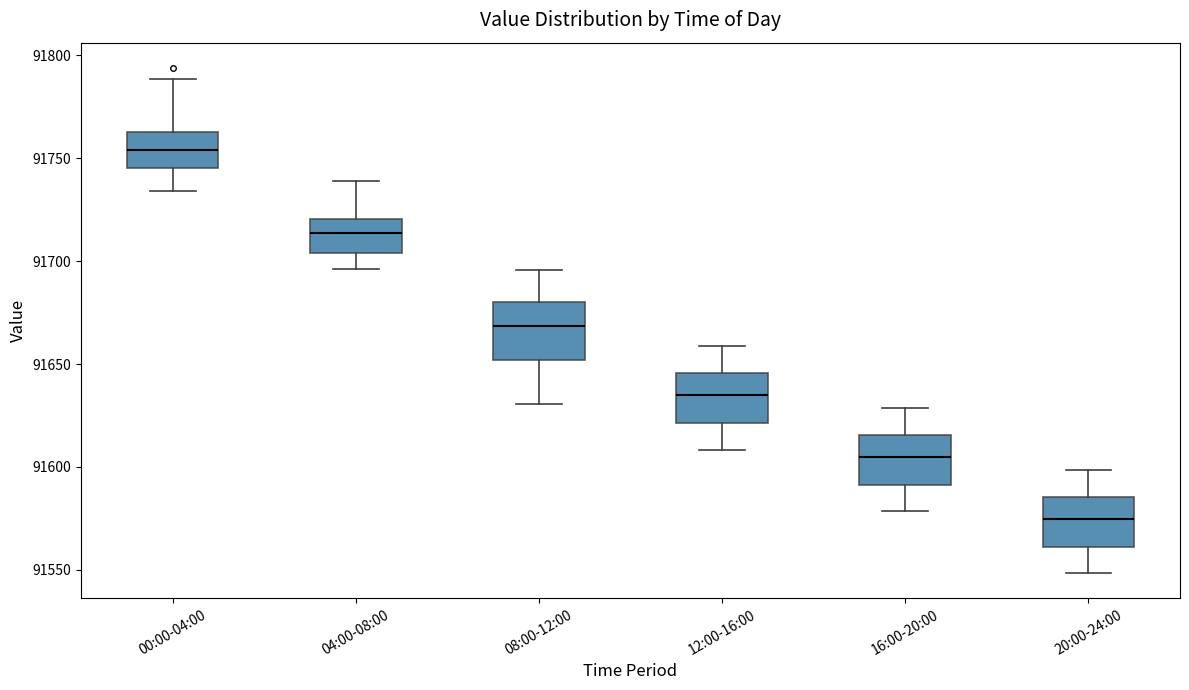

Reading left to right, read every box against the y-axis: the position of its median line, the range the box covers, and the ends of its whiskers. The values are not printed on the chart, so give them approximately, as read against the axis.

00:00-04:00: median 91755, box 91745 to 91765, whiskers 91735 to 91790
04:00-08:00: median 91715, box 91705 to 91720, whiskers 91695 to 91740
08:00-12:00: median 91670, box 91650 to 91680, whiskers 91630 to 91695
12:00-16:00: median 91635, box 91620 to 91645, whiskers 91610 to 91660
16:00-20:00: median 91605, box 91590 to 91615, whiskers 91580 to 91630
20:00-24:00: median 91575, box 91560 to 91585, whiskers 91550 to 91600